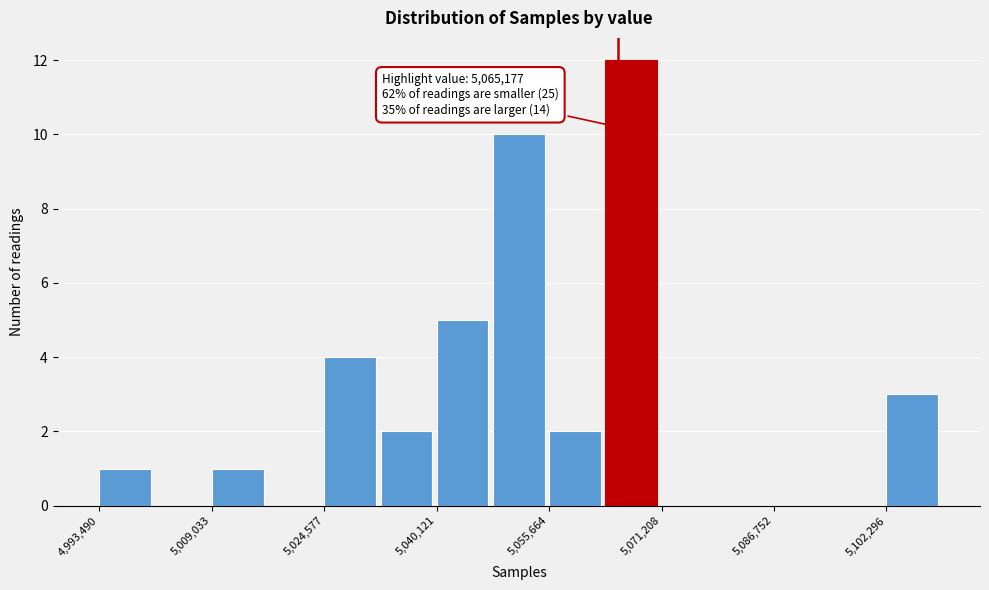

Read against the x-axis, roughly where is the centre of the tallest bar?

5068000